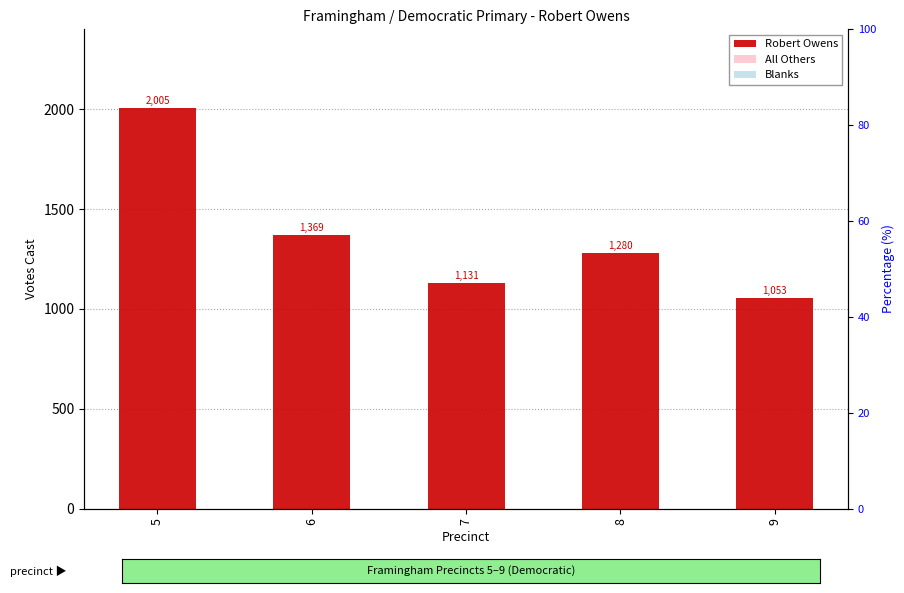

What is the average value of the Robert Owens series?

1368